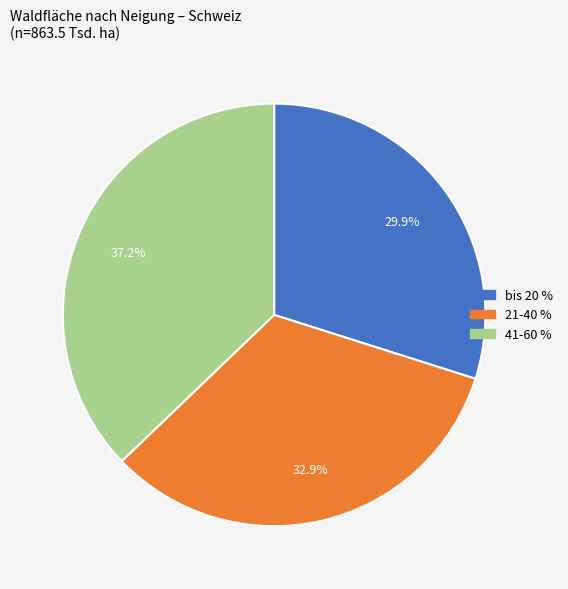

Does any single category account for the majority?

No